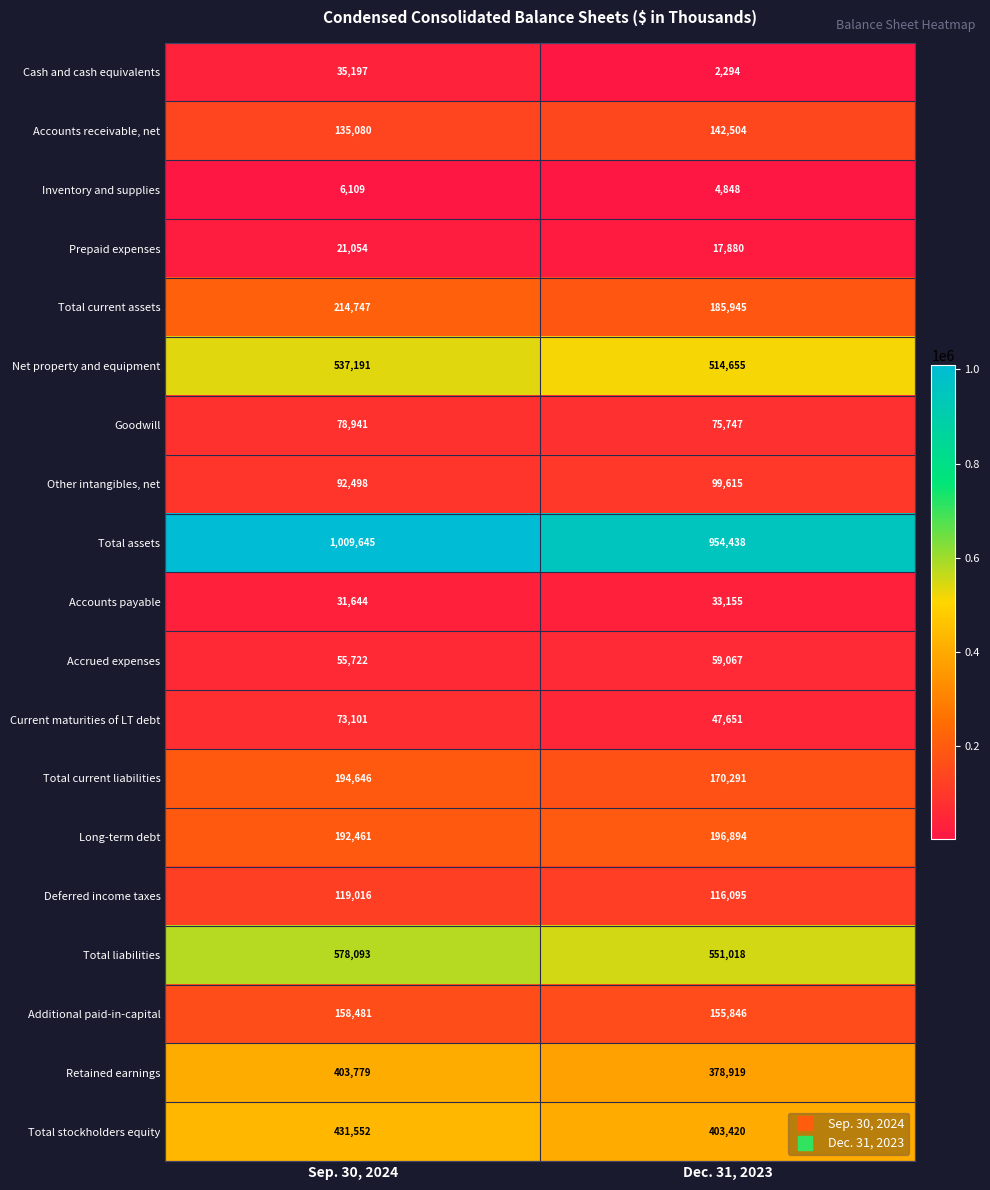

What is the sum of the Accounts receivable, net values at Sep. 30, 2024 and Dec. 31, 2023?

277584